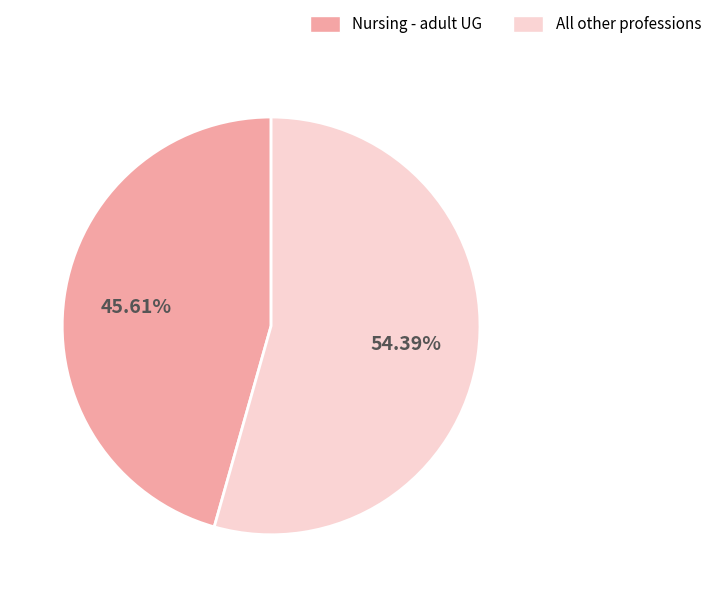

Does any single category account for the majority?

Yes